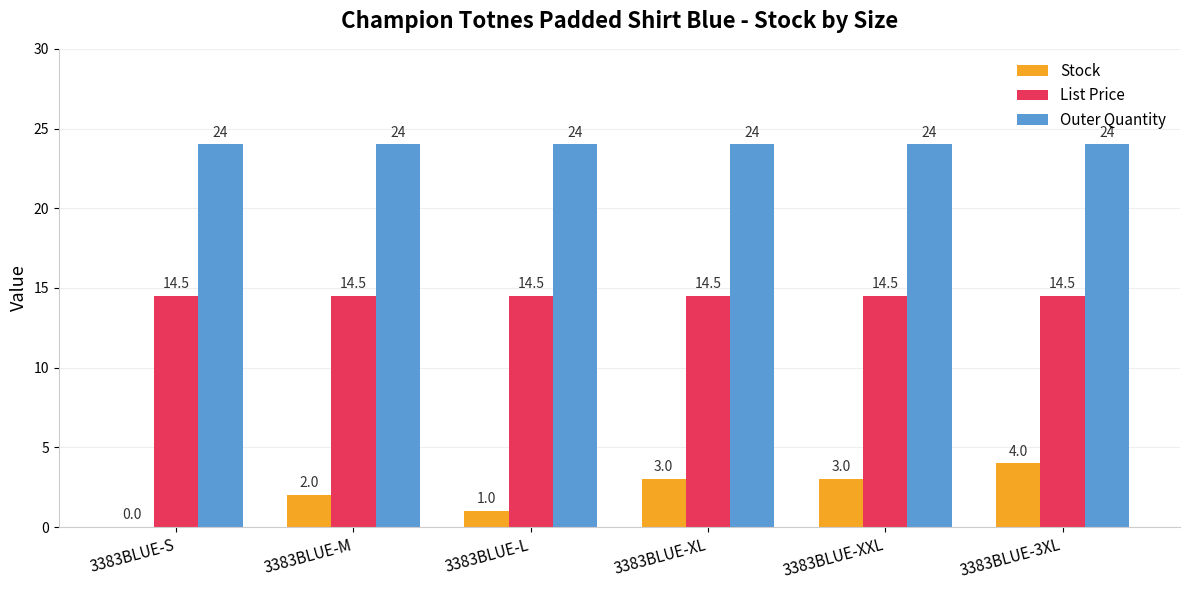

Which series has the widest spread of values?

Stock